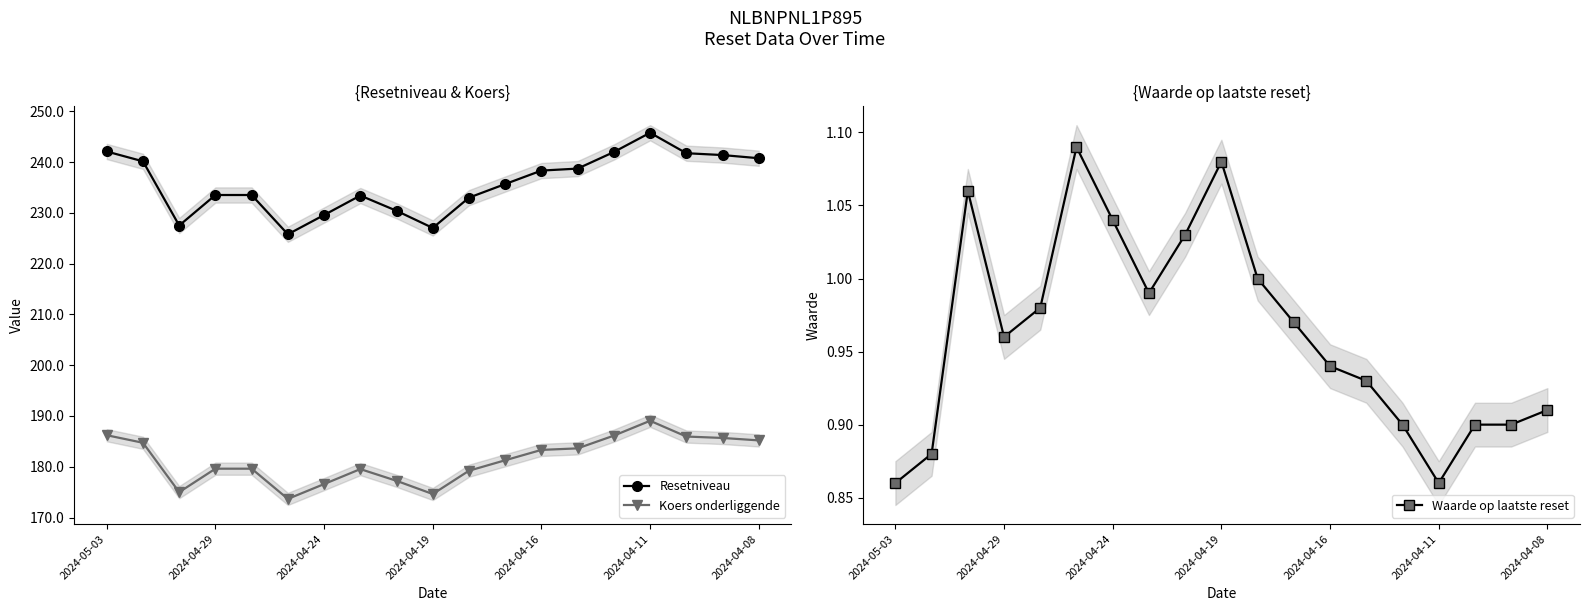

Where is Koers onderliggende nearest to the value 181?

11